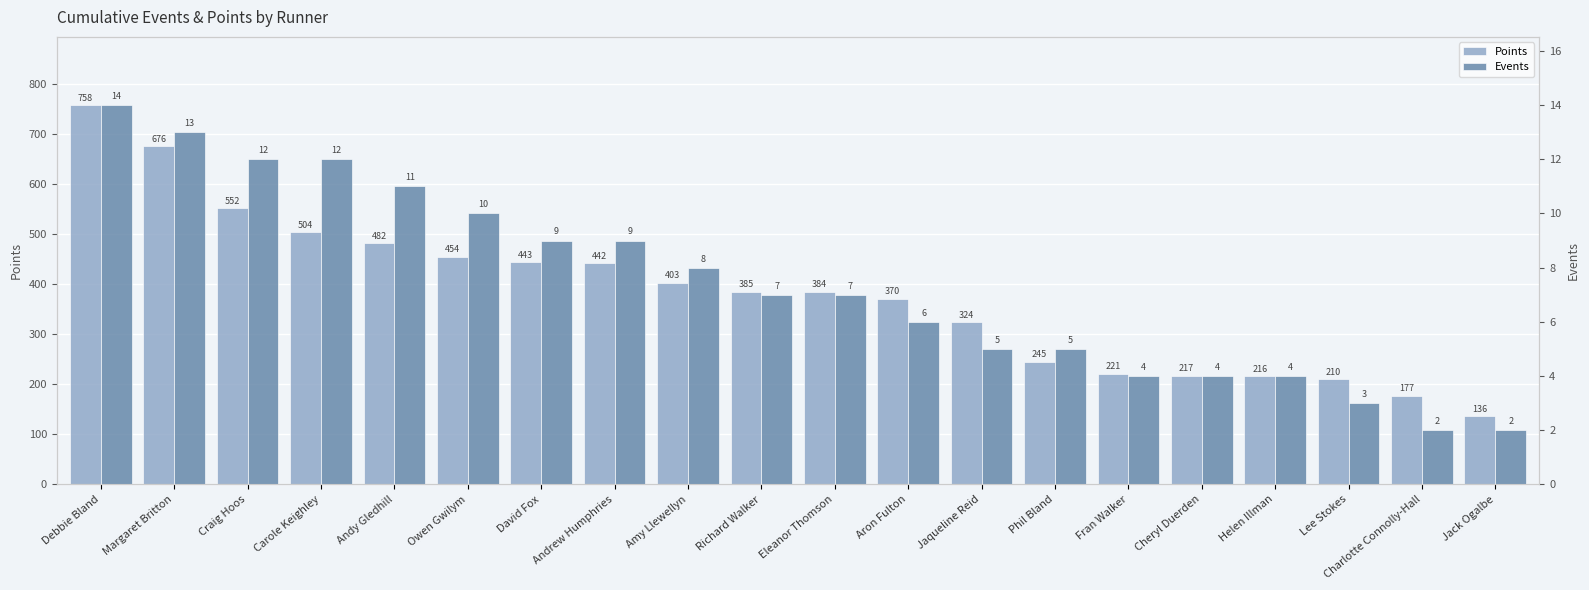

What is the minimum value for Events?

2.0